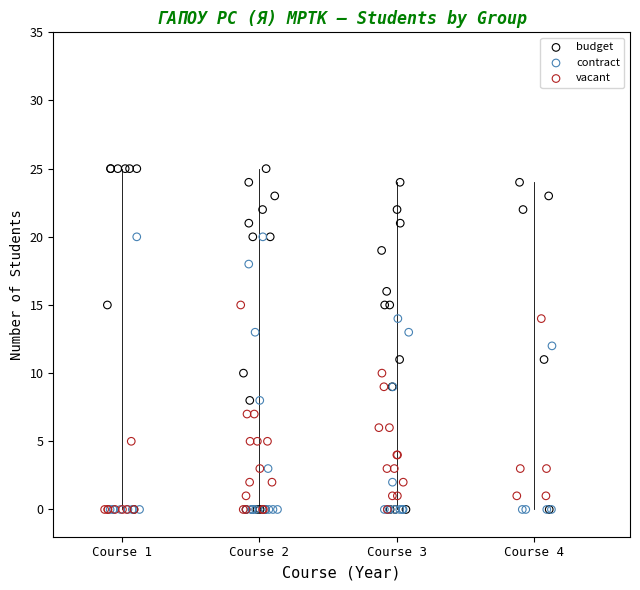

Which series has the largest Y range (max minus min)?

budget